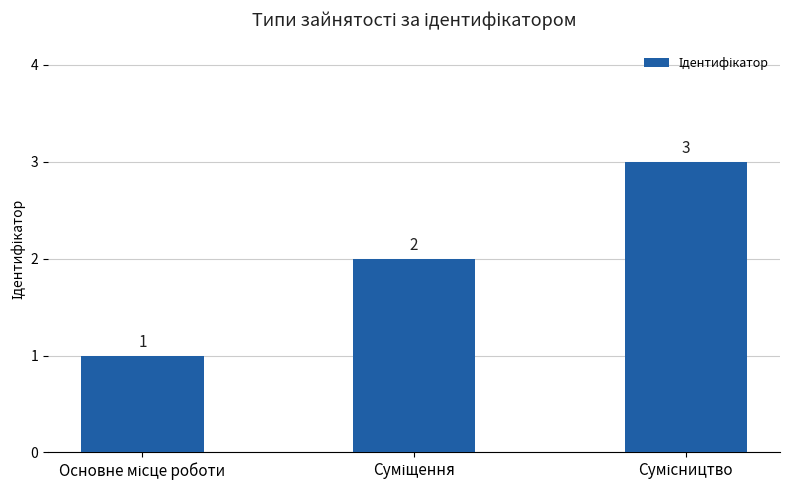

What is the greatest value displayed?

3